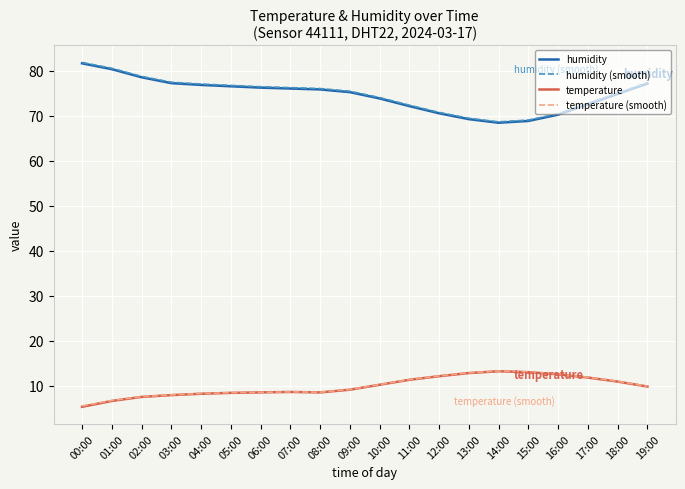

The value of temperature (smooth) at 01:00 is 1.7. True or false?

False